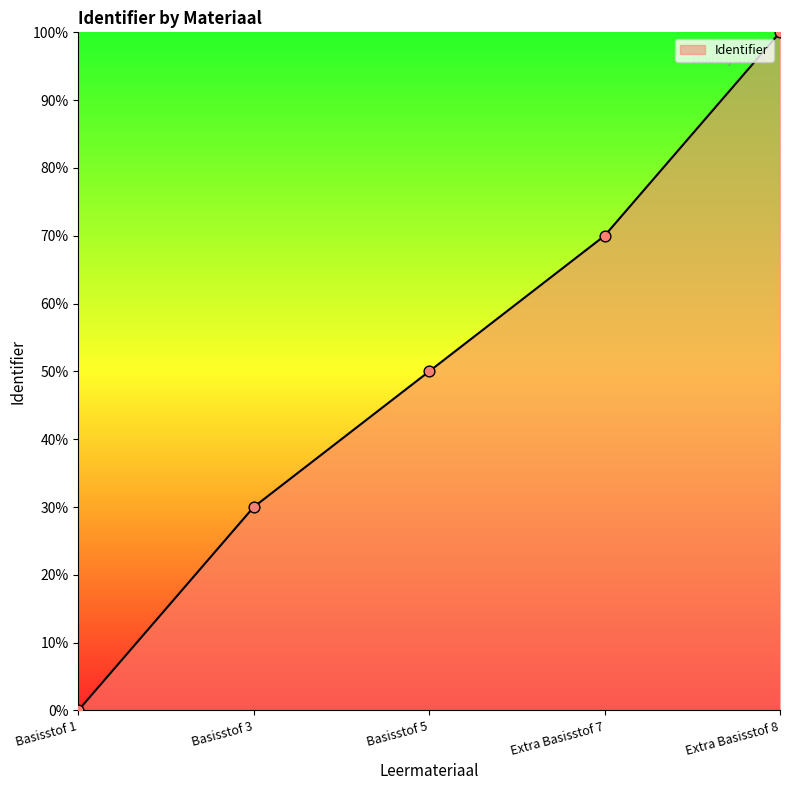

Between Basisstof 3 and Basisstof 1, which is larger?

Basisstof 3